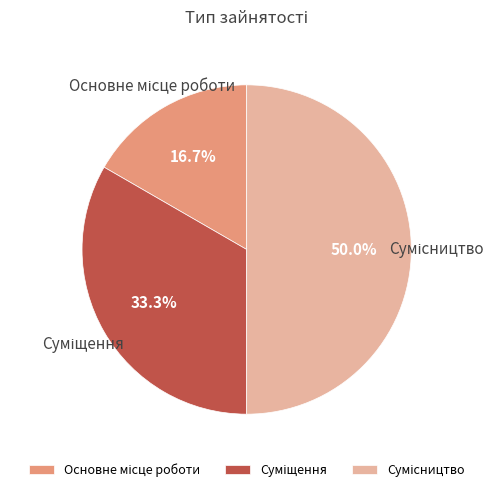

Does Суміщення account for over 50% of the chart?

No